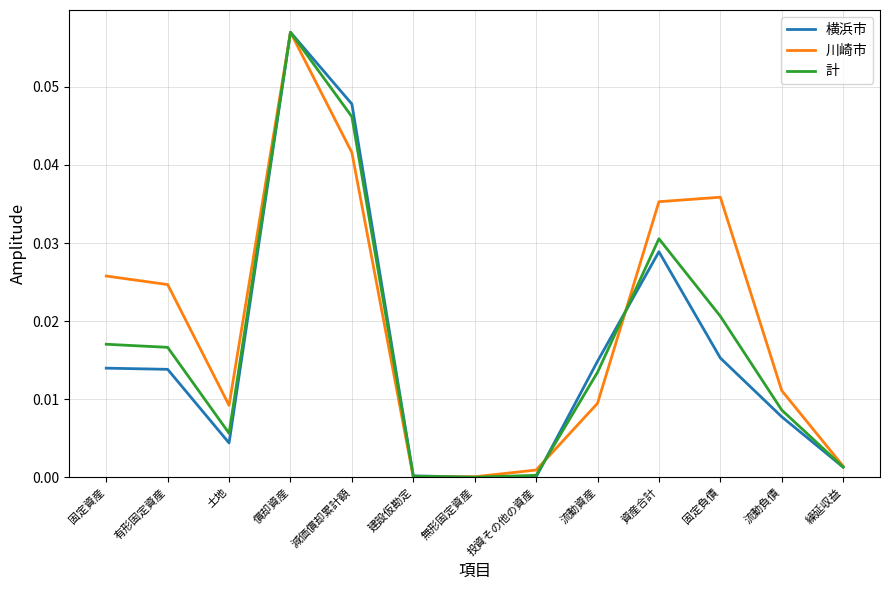

At which category is the sum across all series the highest?

償却資産